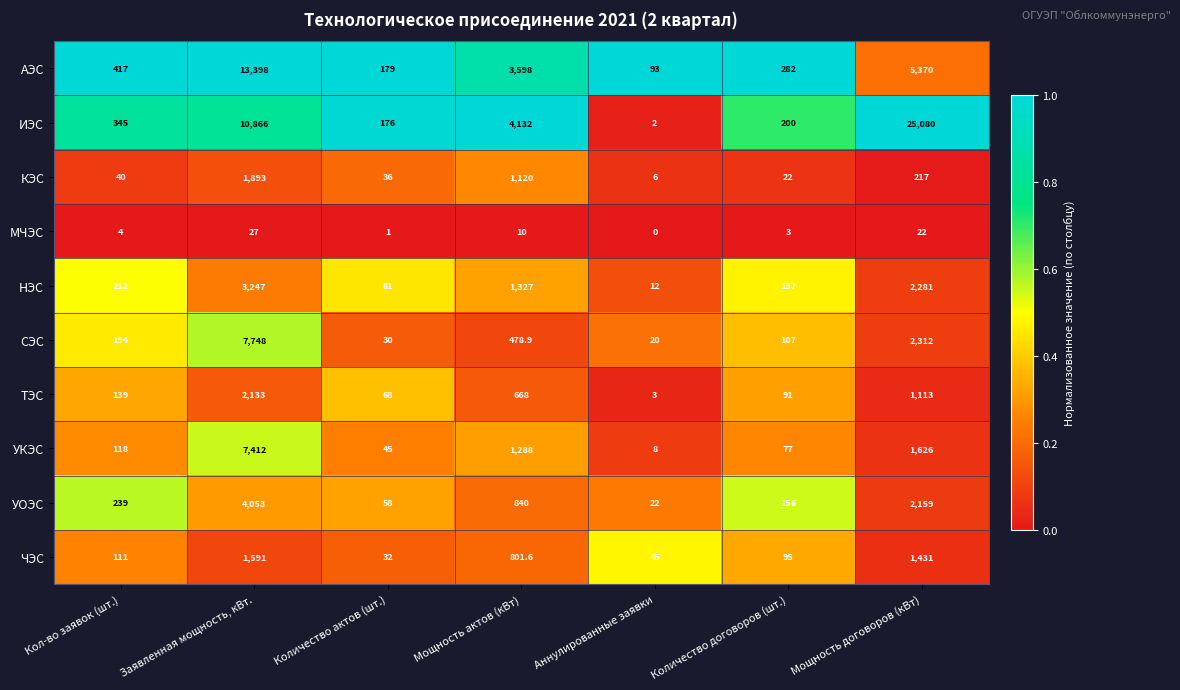

Rank the series at Количество актов (шт.) from lowest to highest value.

МЧЭС, СЭС, ЧЭС, КЭС, УКЭС, УОЭС, ТЭС, НЭС, ИЭС, АЭС